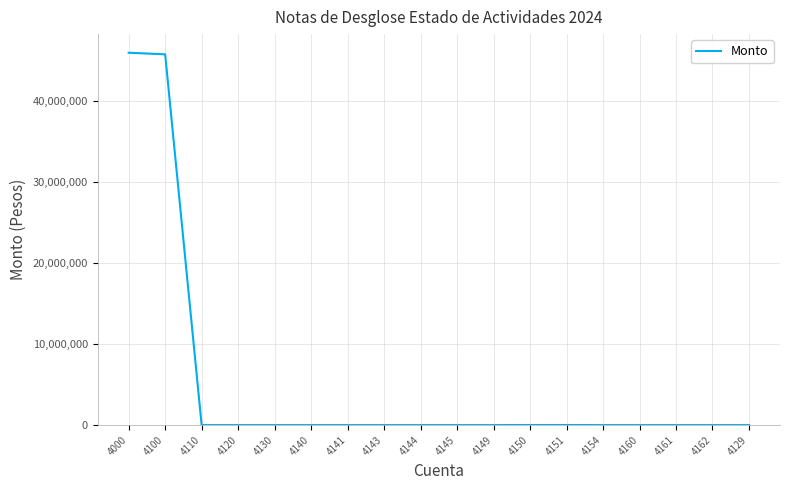

What is the greatest value displayed?

45993113.4